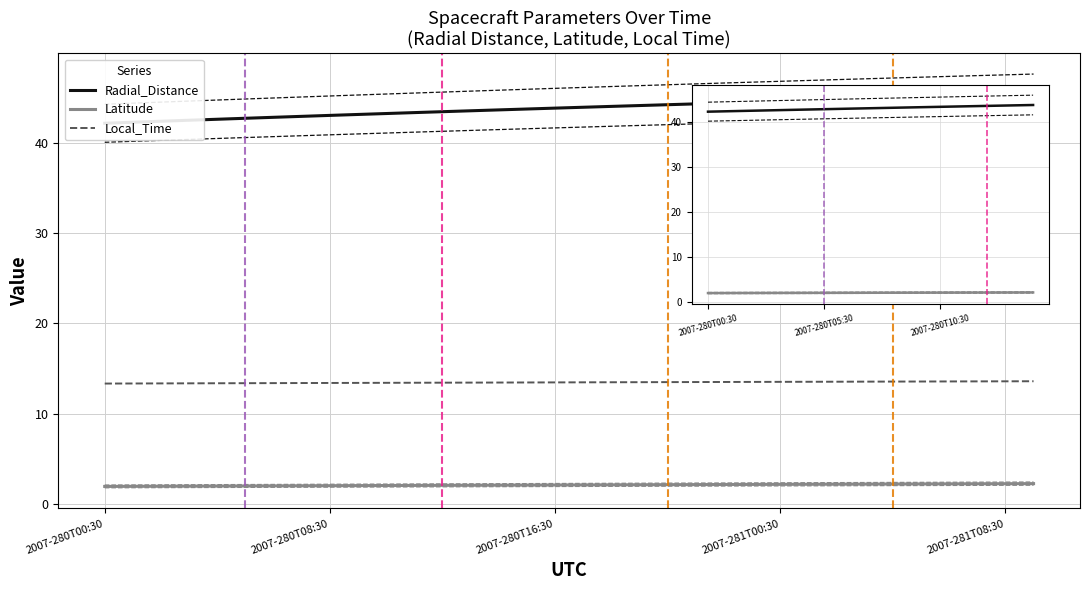

What is the difference between the highest and lowest values at 24?

42.5